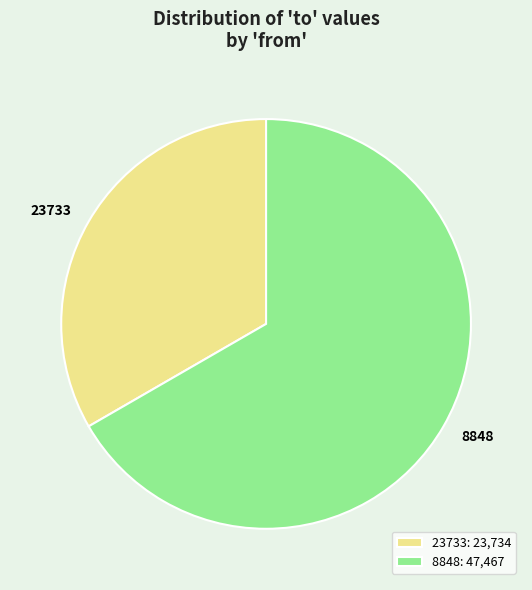

Between 8848 and 23733, which is larger?

8848